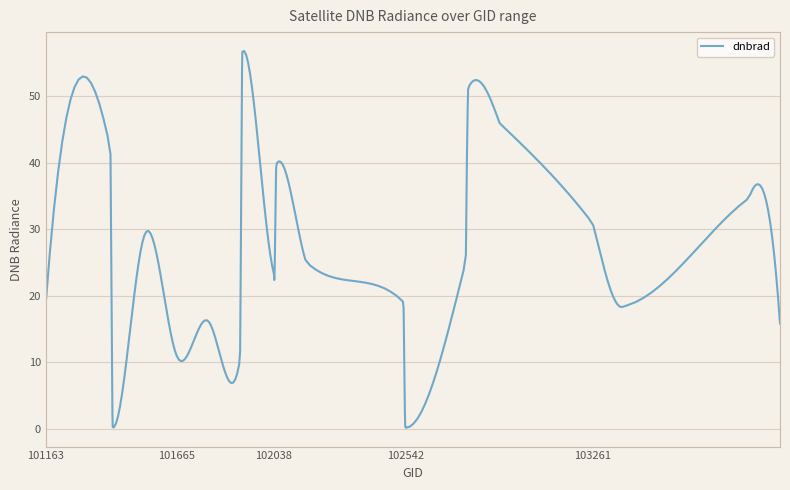

What is the difference between the maximum and second lowest values?

56.6